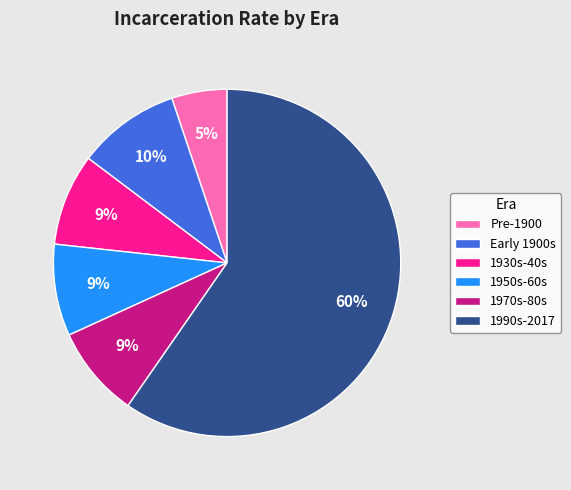

How many slices are in this pie chart?

6